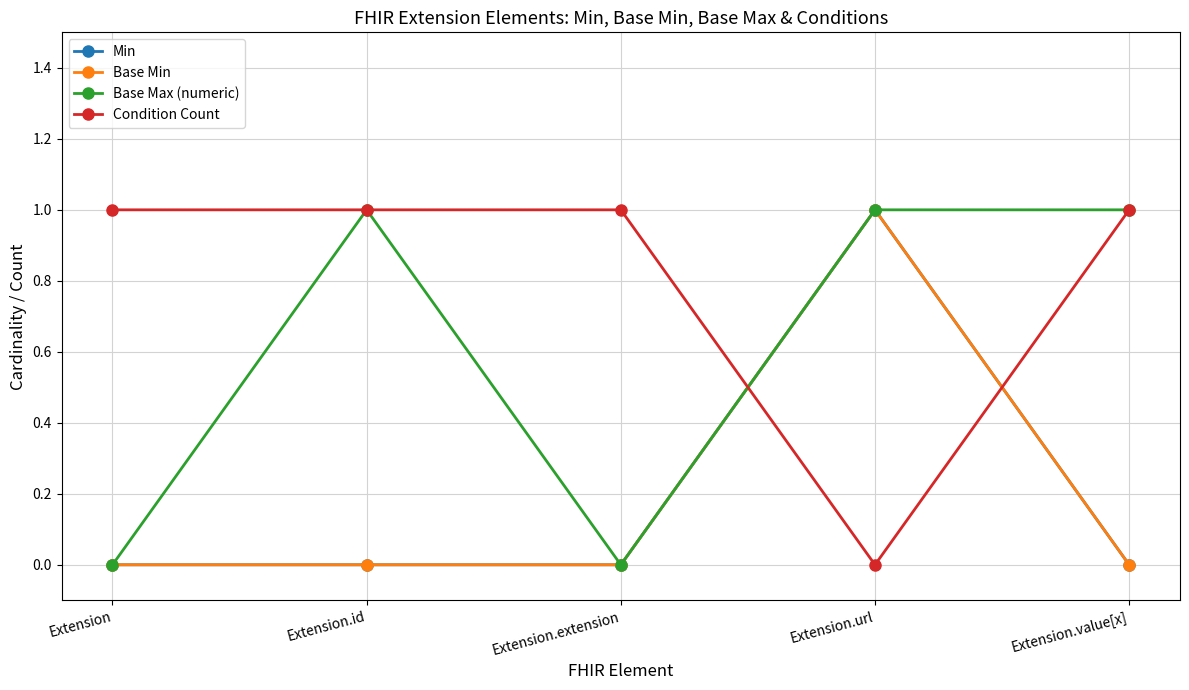

At which category does Condition Count reach its first local valley?

Extension.url